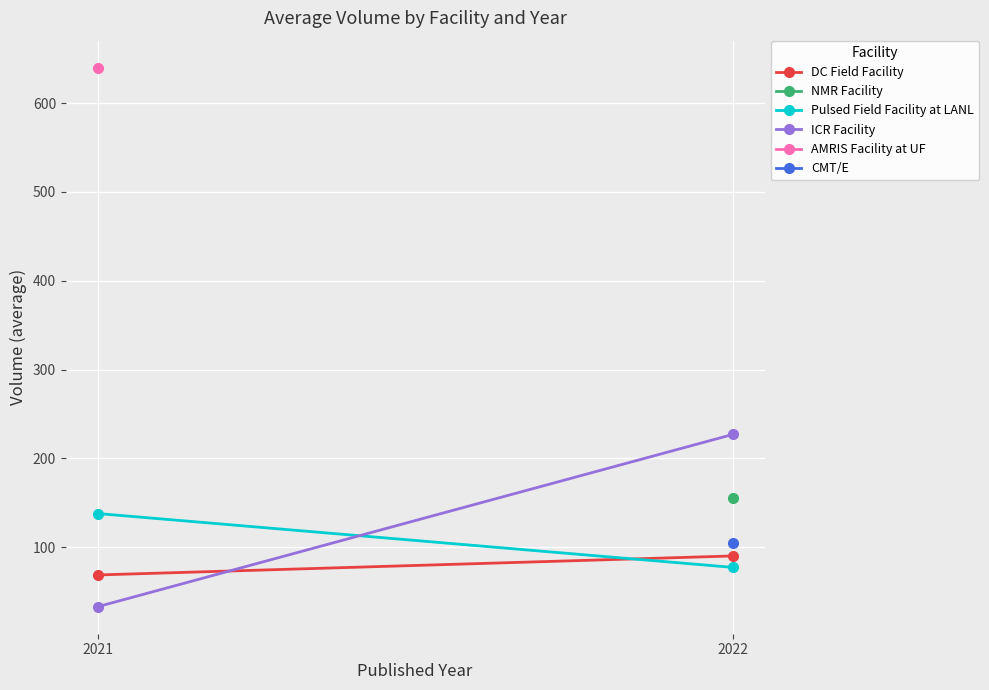

What is the total value across all series at 2022?

394.5